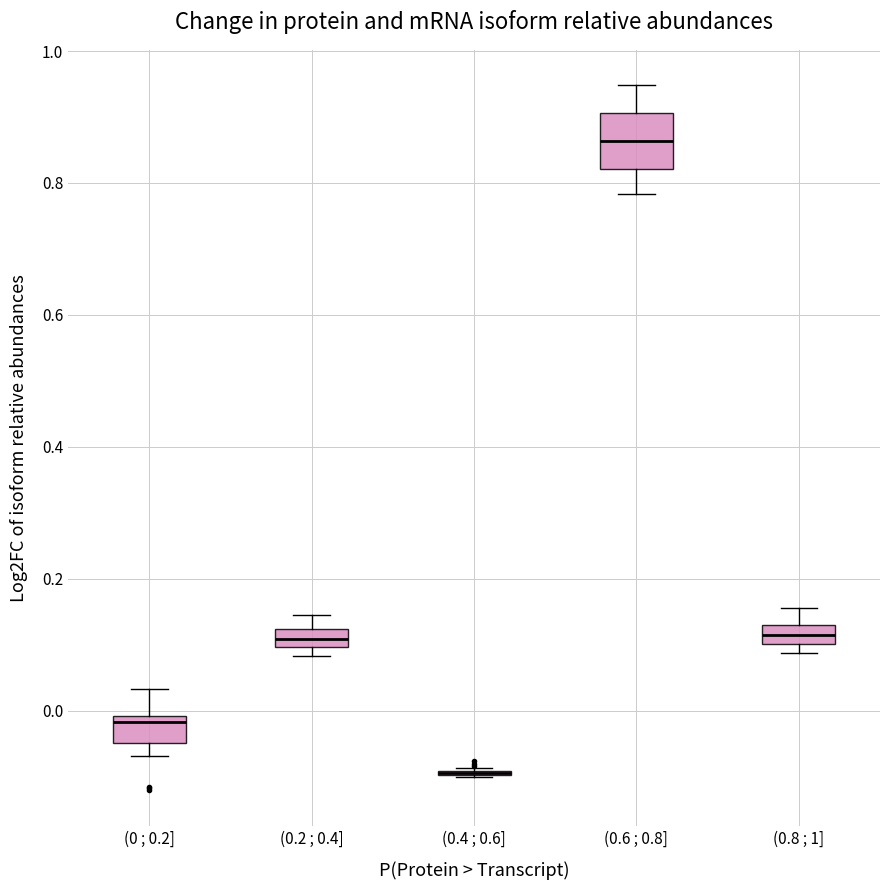

Where does the upper whisker of the box for (0 ; 0.2] end on the y-axis? The values are not printed on the chart, so give them approximately, as read against the axis.

0.04